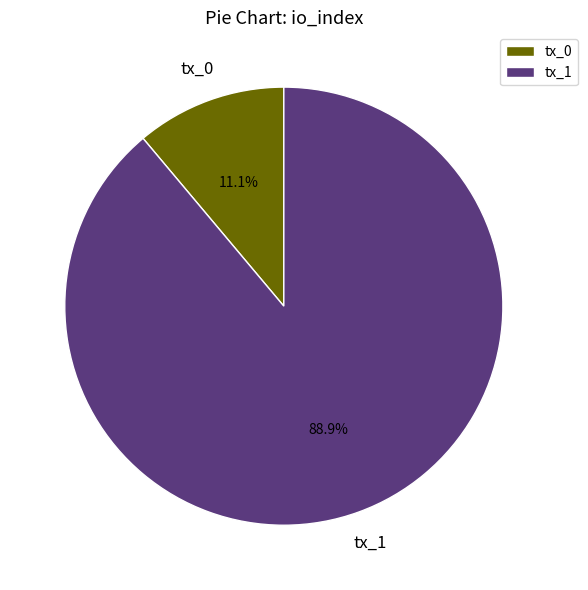

To the nearest percent, what is the difference between the largest and smallest slice percentages?

78%